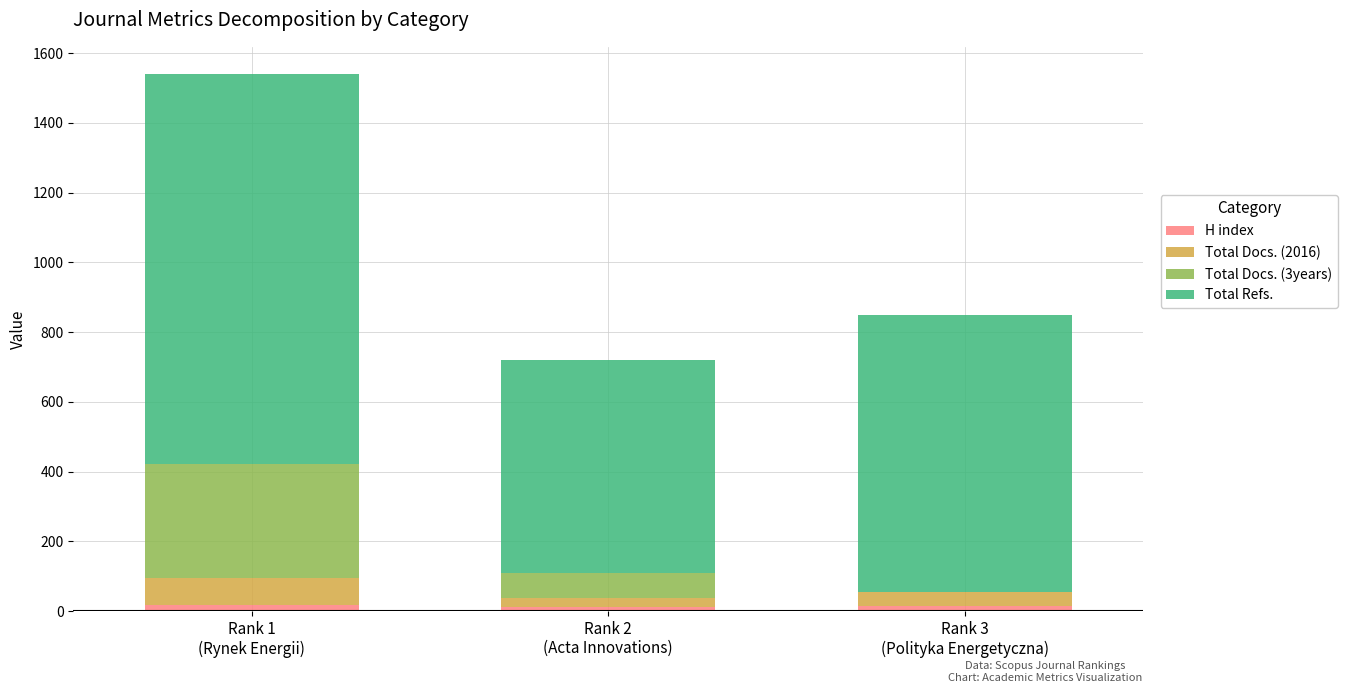

Are the bars horizontal?

No